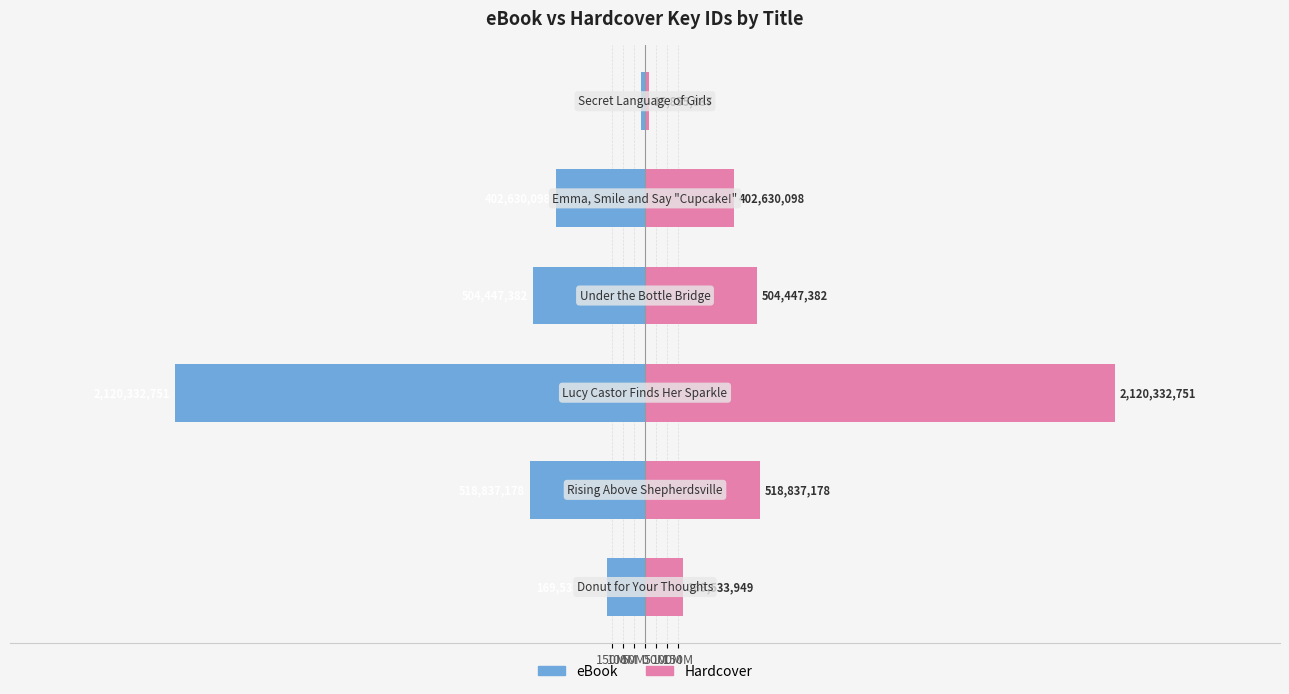

Between 0 and 50M, which is larger?

50M